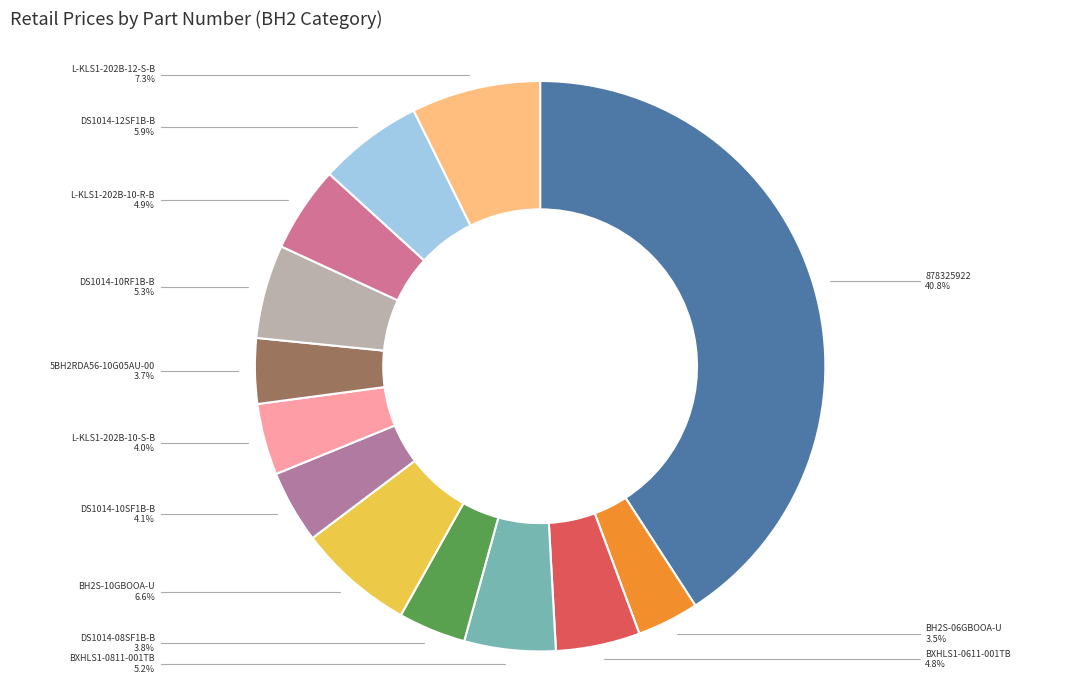

What percentage is the 5BH2RDA56-10G05AU-00 slice, to the nearest percent?

4%